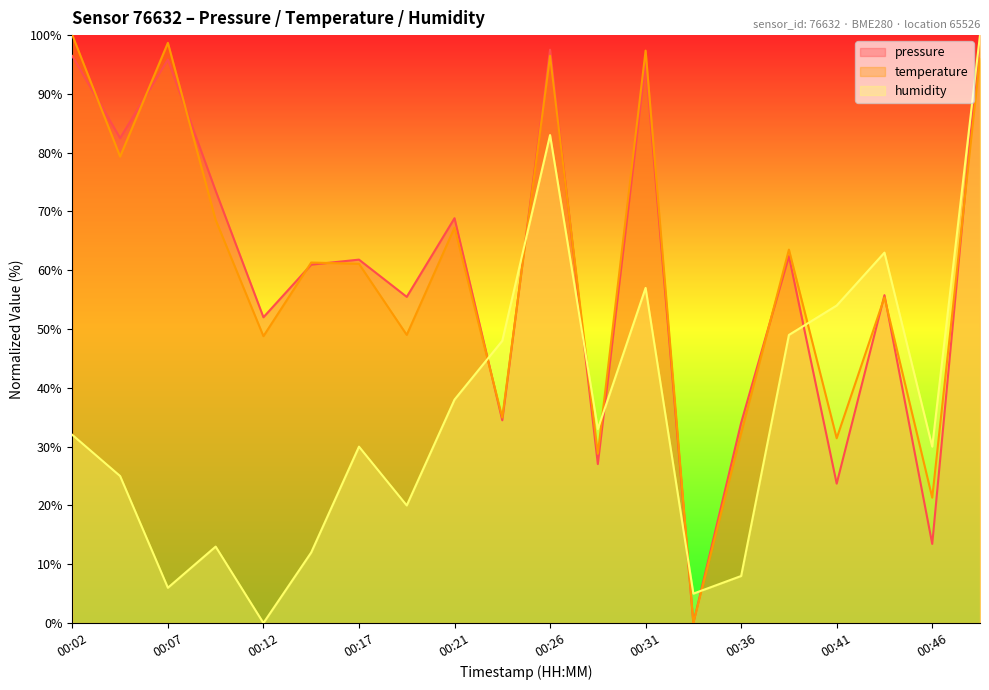

What is the value of the pressure point at the 15th from the left?

34.1